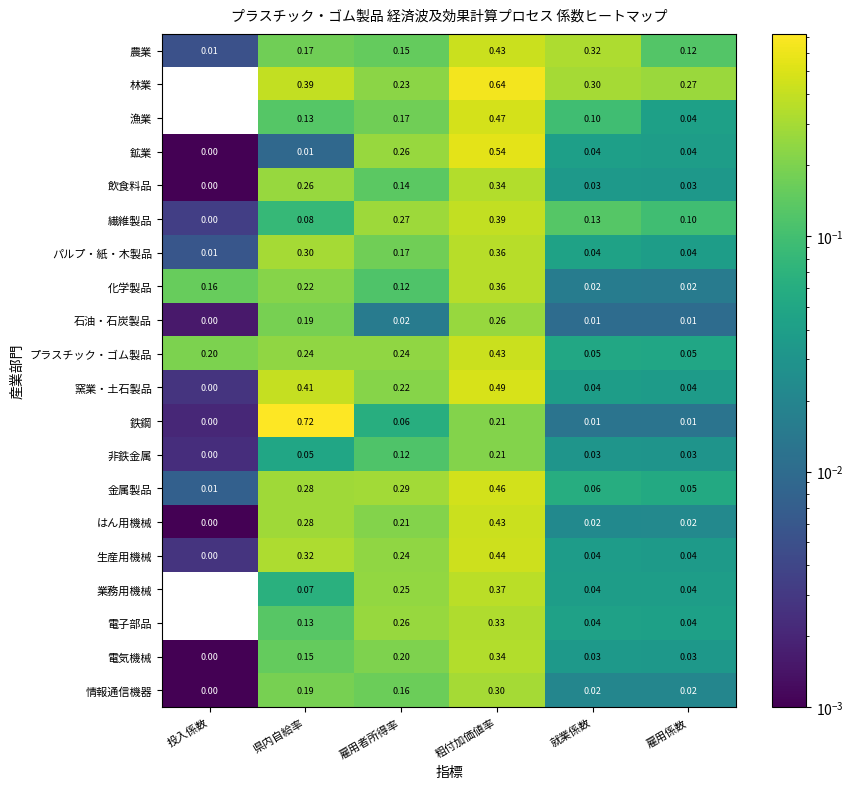

At which category is the sum across all series the highest?

粗付加価値率